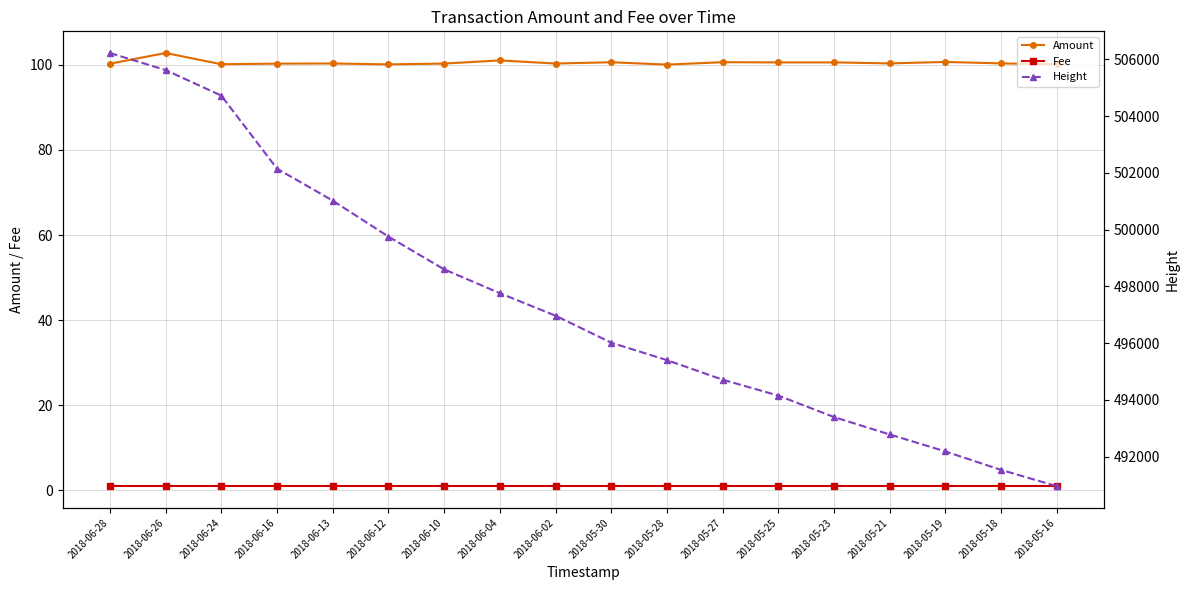

What is the total value across all series at 2018-06-16?

502249.3